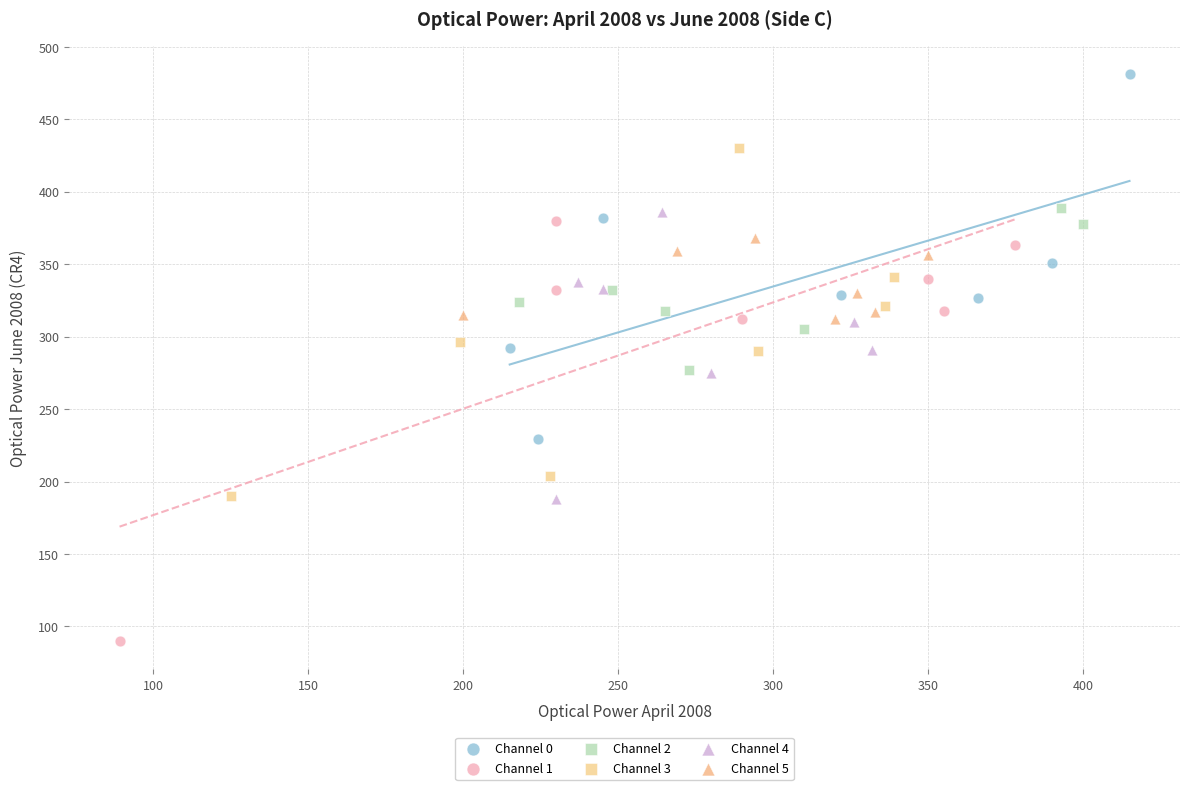

Which series contains the highest Y value?

Channel 0